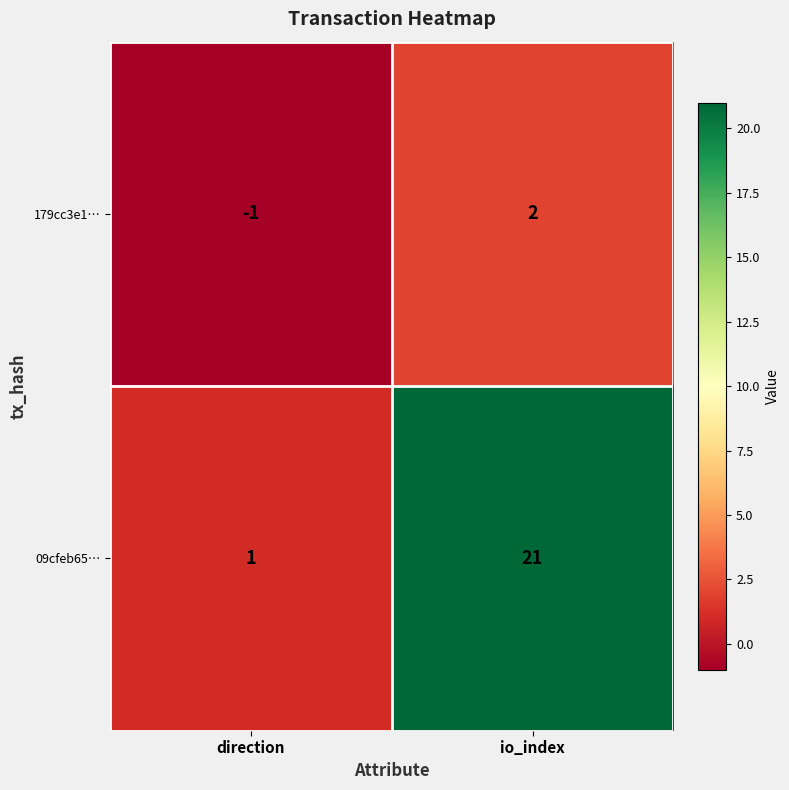

The 09cfeb65… series shows 21 at io_index. True or false?

True